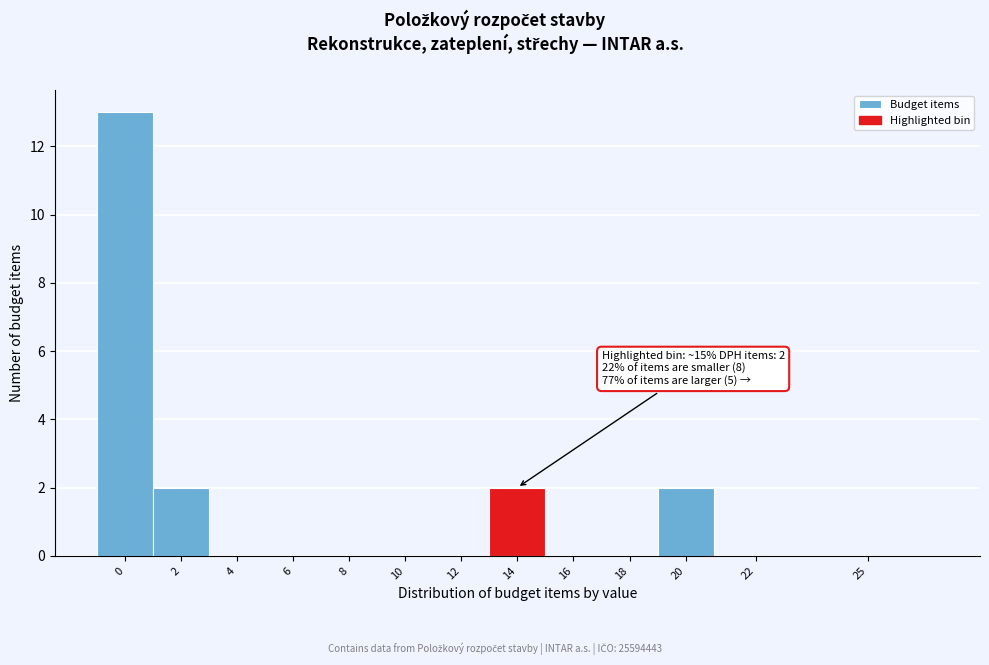

Reading left to right, list all the values displayed in this chart.

0=13	2=2	4=0	6=0	8=0	10=0	12=0	14=2	16=0	18=0	20=2	22=0	25=0